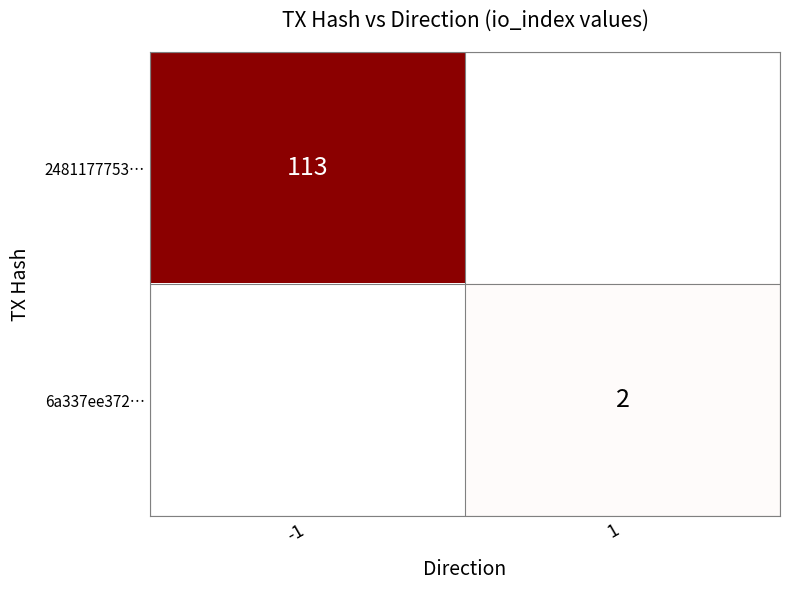

True or false: 6a337ee372… has a value of 3 at 1.

False